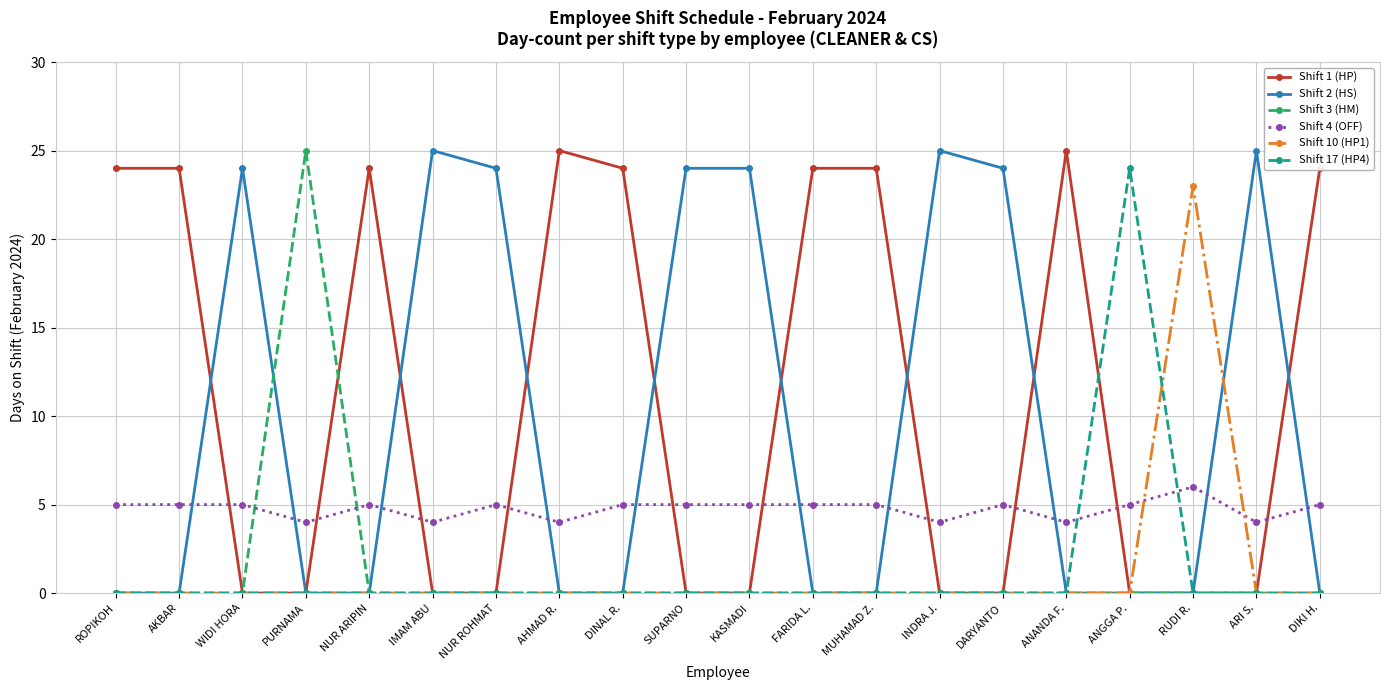

Which series changed the most between SUPARNO and RUDI R.?

Shift 2 (HS)